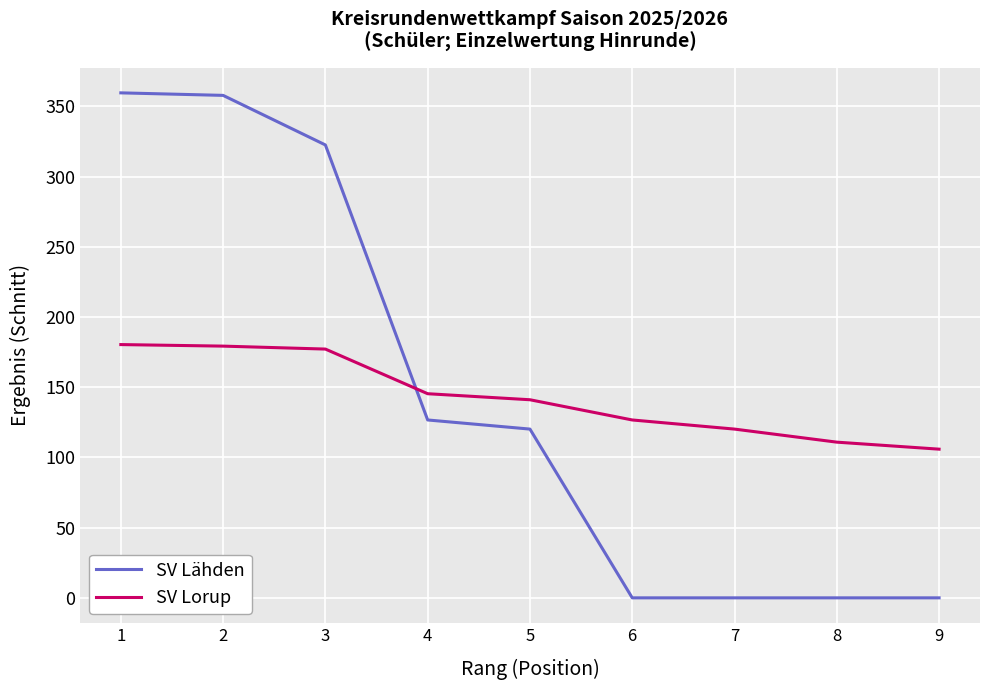

What is the spread (max minus min) of values at 8?

110.9